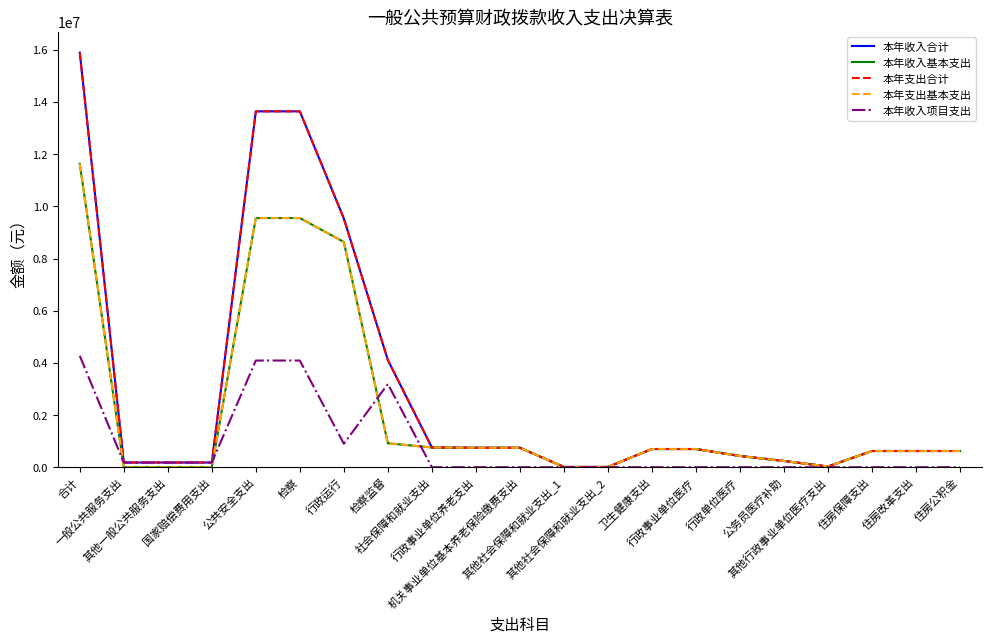

Rank the series at 机关事业单位基本养老保险缴费支出 from lowest to highest value.

本年收入项目支出, 本年收入合计, 本年收入基本支出, 本年支出合计, 本年支出基本支出